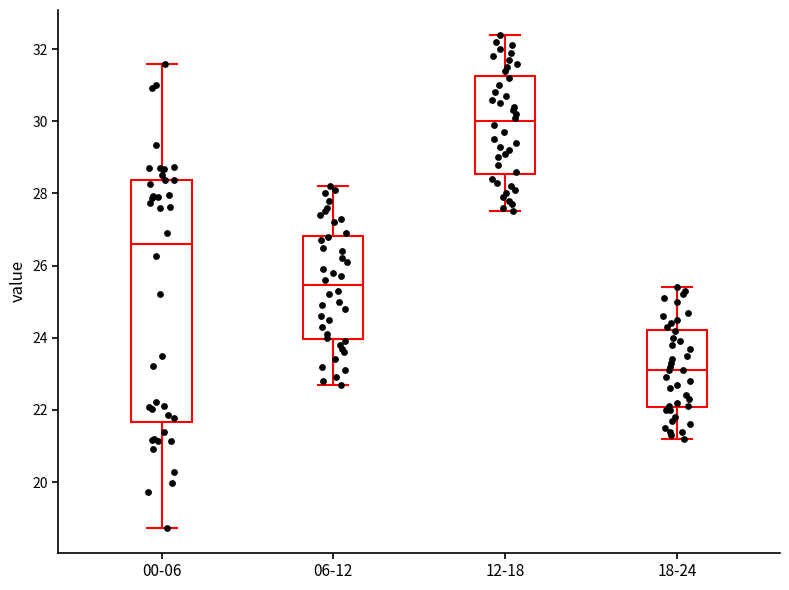

Reading left to right, read every box against the y-axis: the position of its median line, the range the box covers, and the ends of its whiskers. The values are not printed on the chart, so give them approximately, as read against the axis.

00-06: median 26.6, box 21.6 to 28.4, whiskers 18.8 to 31.6
06-12: median 25.4, box 24.0 to 26.8, whiskers 22.8 to 28.2
12-18: median 30.0, box 28.6 to 31.2, whiskers 27.6 to 32.4
18-24: median 23.2, box 22.0 to 24.2, whiskers 21.2 to 25.4